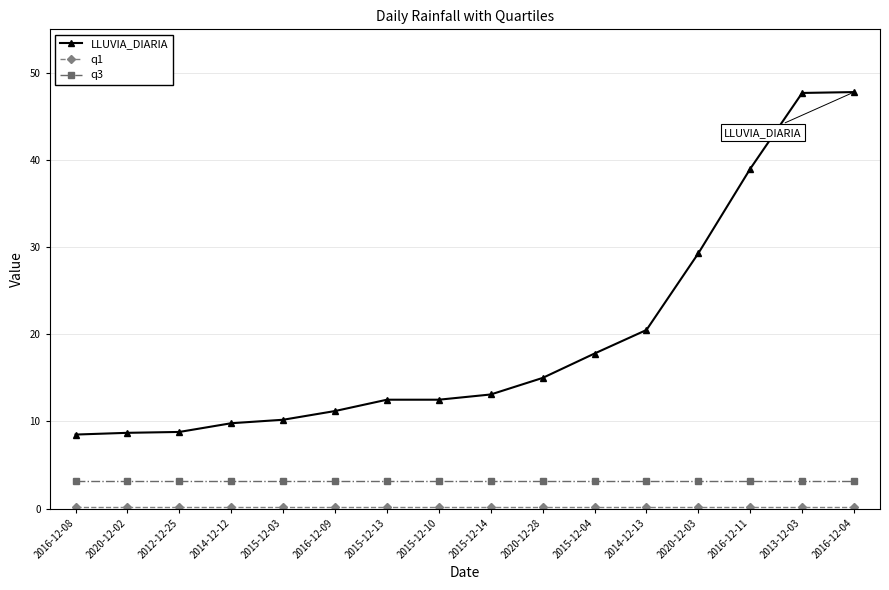

How many values in the LLUVIA_DIARIA series are below 13?

8